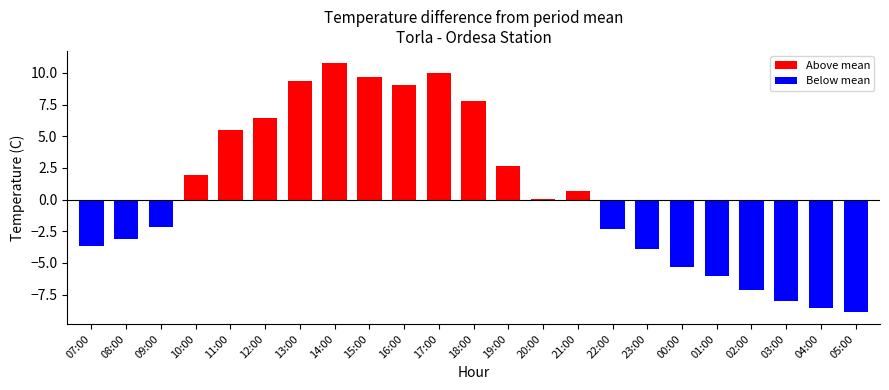

What position from the left is 15:00?

9